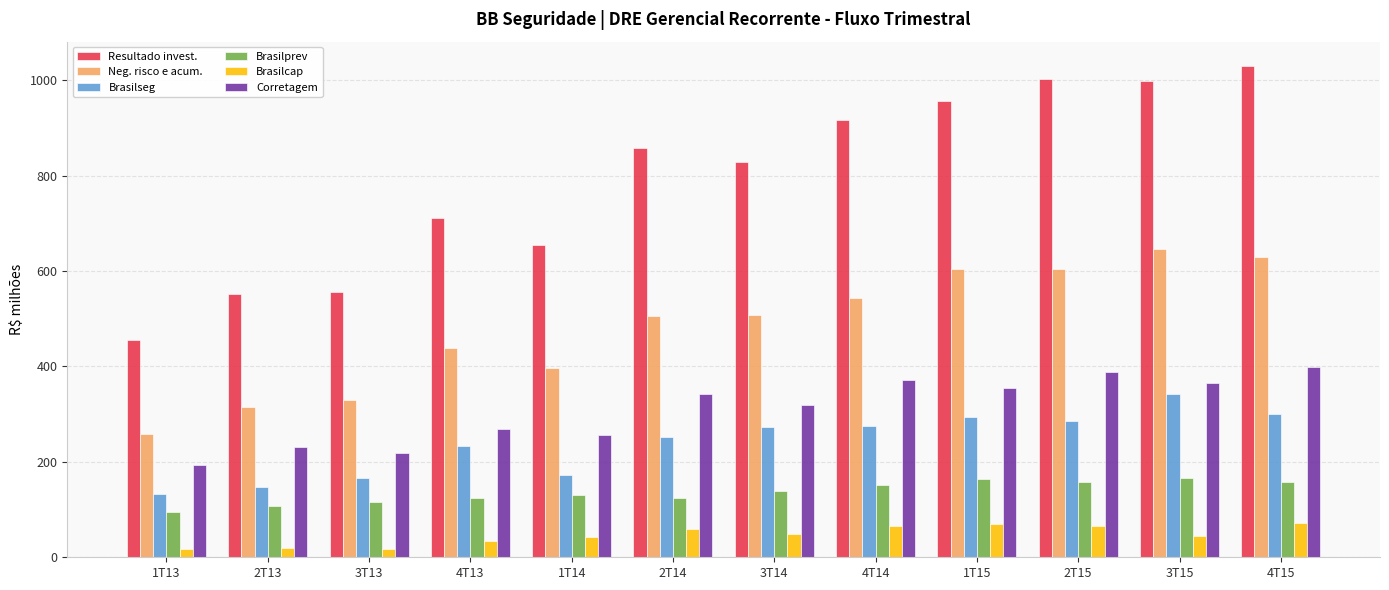

Which series has the widest spread of values?

Resultado invest.